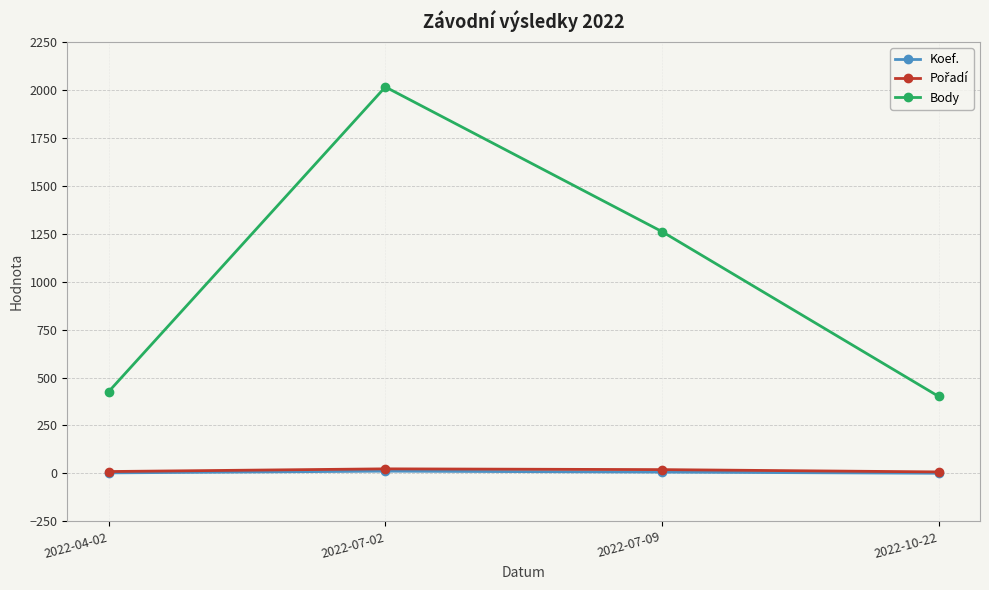

What is the maximum value shown in the chart?

2015